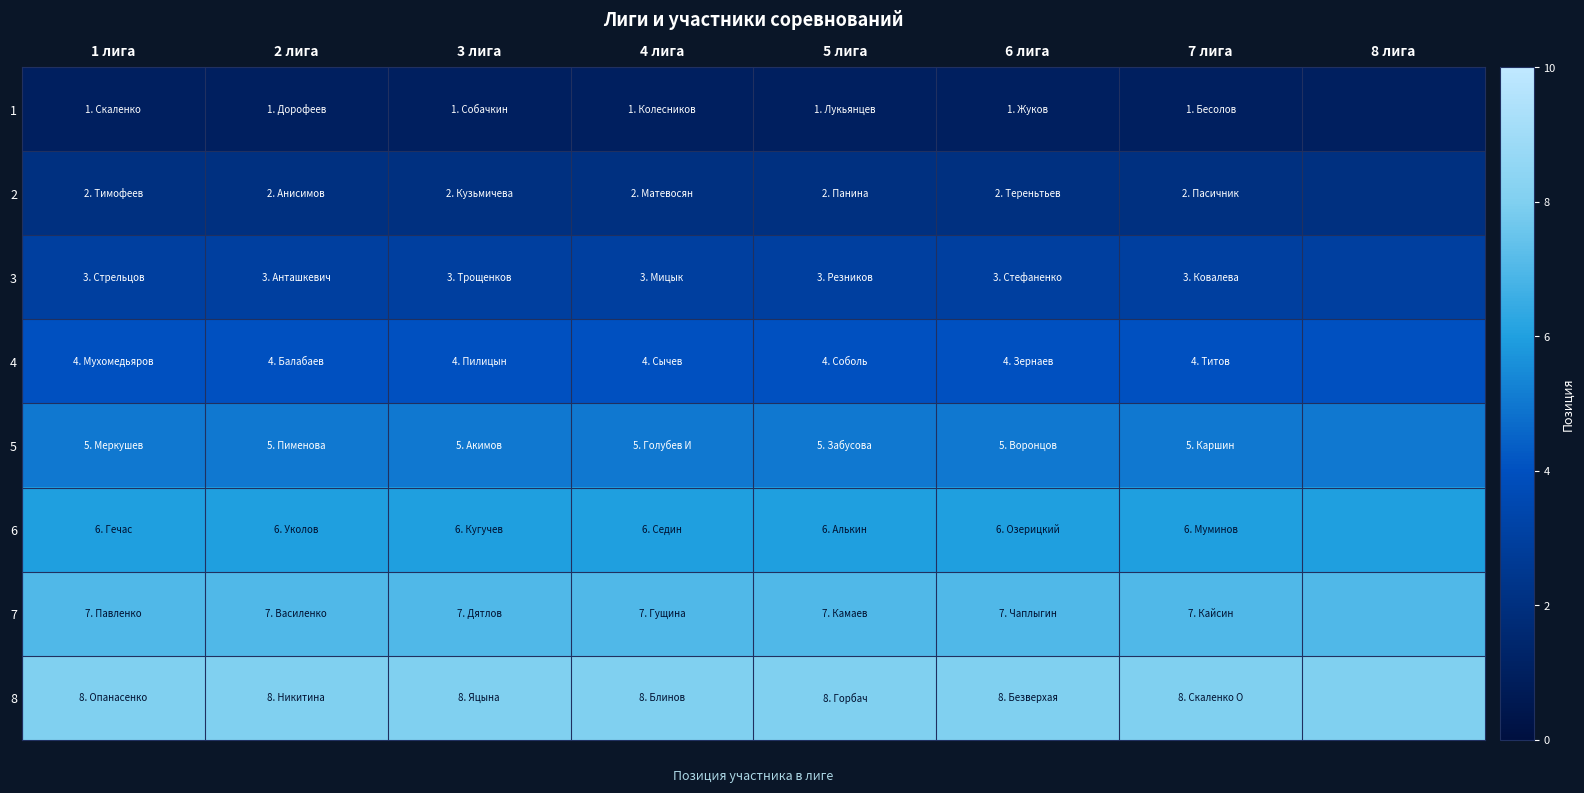

List the series in order of their peak value, lowest first.

1, 2, 3, 4, 5, 6, 7, 8